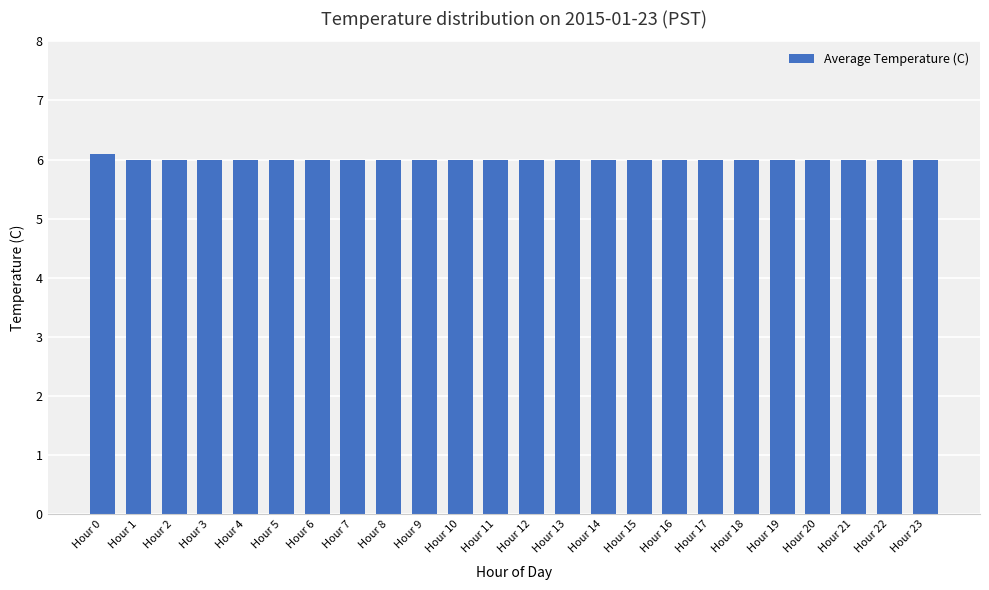

What is the difference between the maximum and minimum values?

0.1